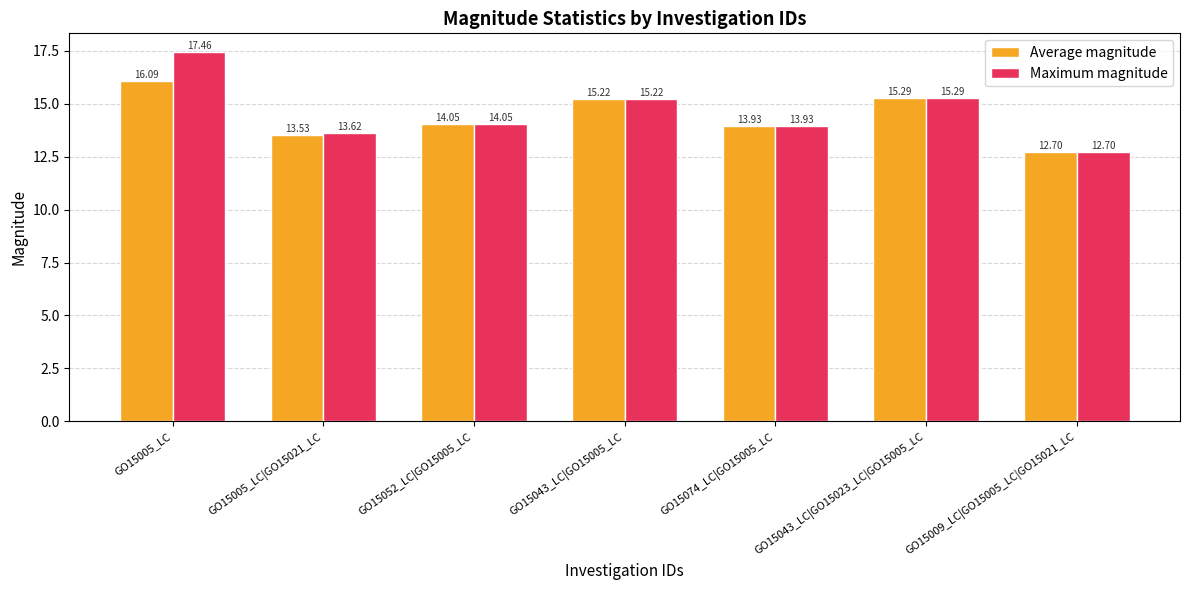

List the series in order of their peak value, highest first.

Maximum magnitude, Average magnitude